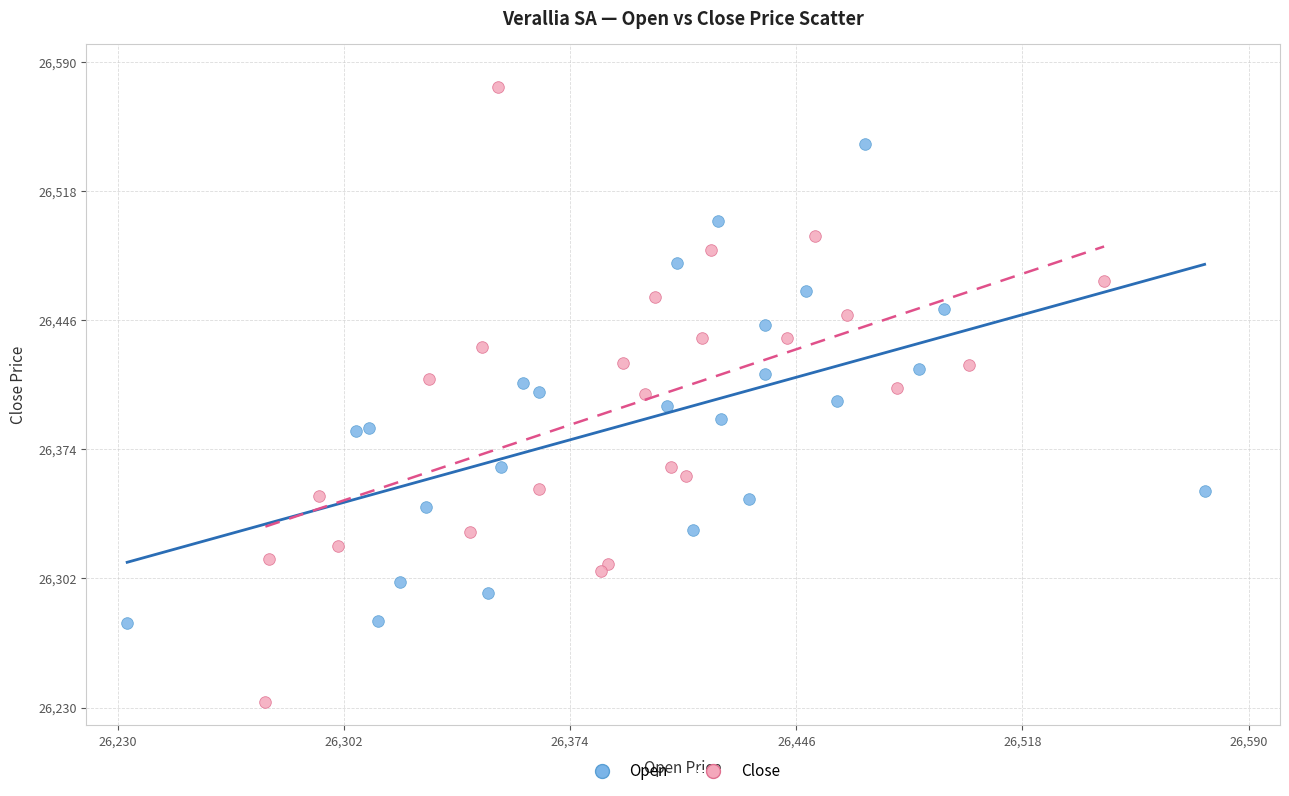

Which series reaches the minimum Y coordinate?

Close